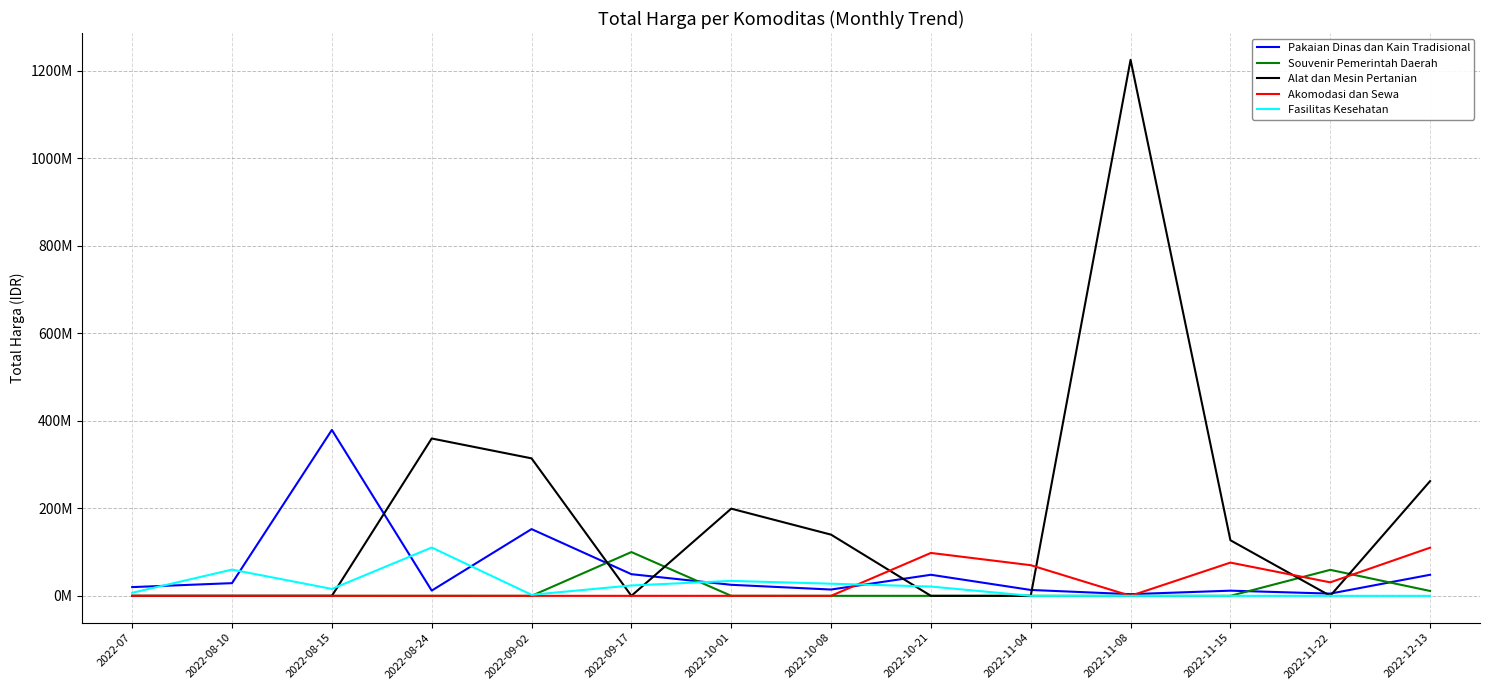

True or false: Fasilitas Kesehatan has more than 0 interior local peaks.

True